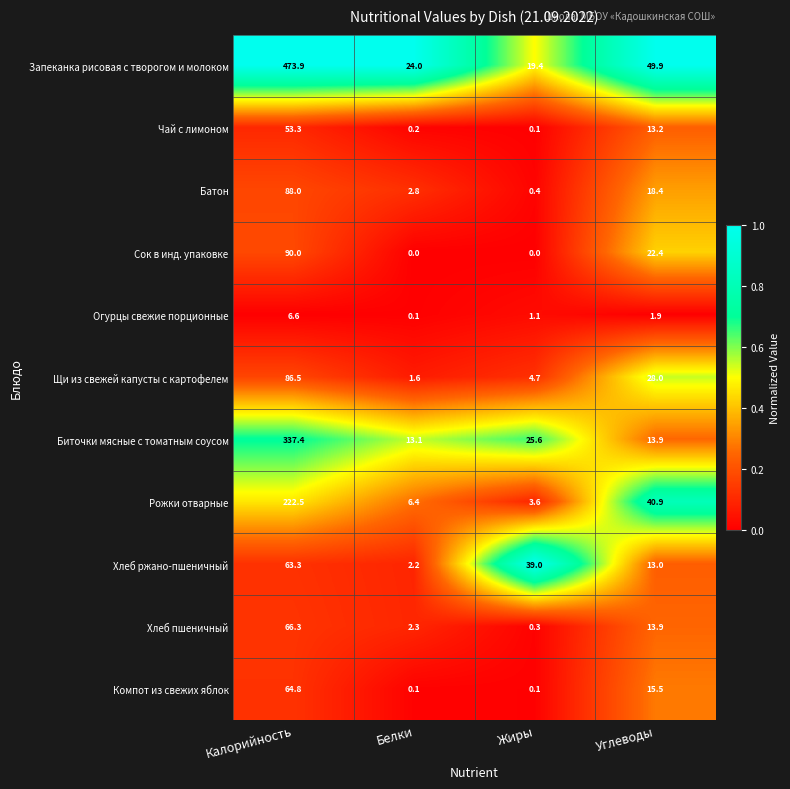

Between Белки and Жиры, which series saw the biggest shift?

Хлеб ржано-пшеничный